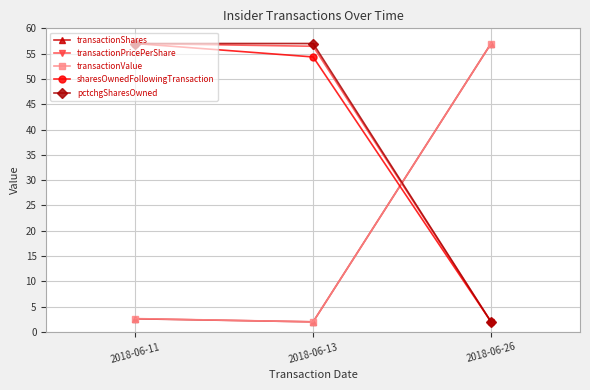

Reading right to left, list all the values displayed in this chart.

transactionShares: 2018-06-26=57.0	2018-06-13=2.0	2018-06-11=2.6
transactionPricePerShare: 2018-06-26=2.0	2018-06-13=56.5	2018-06-11=57.0
transactionValue: 2018-06-26=57.0	2018-06-13=2.0	2018-06-11=2.6
sharesOwnedFollowingTransaction: 2018-06-26=2.0	2018-06-13=54.3	2018-06-11=57.0
pctchgSharesOwned: 2018-06-26=2.0	2018-06-13=57.0	2018-06-11=57.0